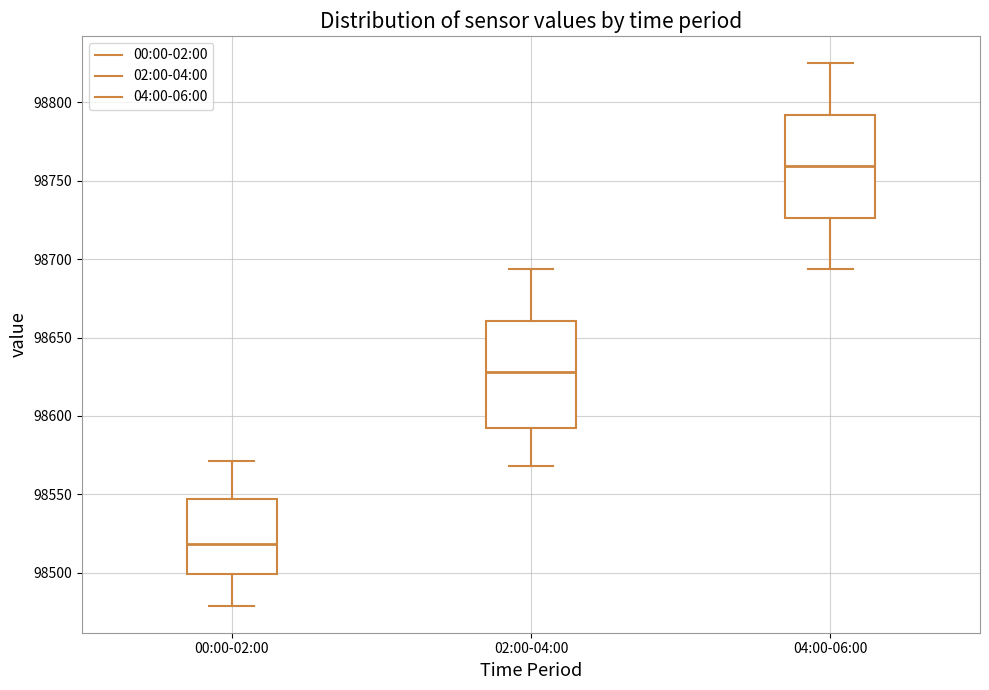

Which box has the highest median line?

04:00-06:00